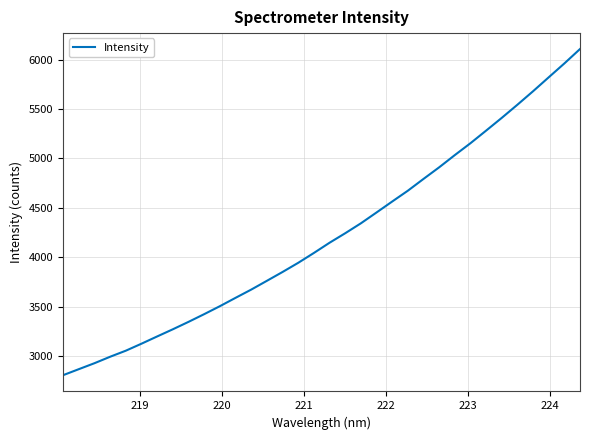

What is the maximum value shown in the chart?

6107.8